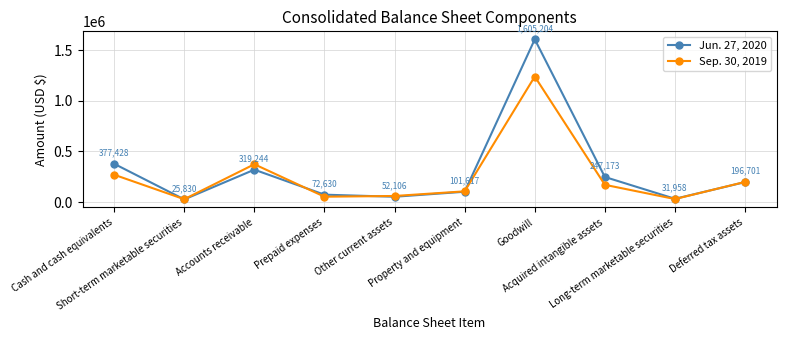

What is the sum of the Sep. 30, 2019 values at Accounts receivable and Short-term marketable securities?

400634